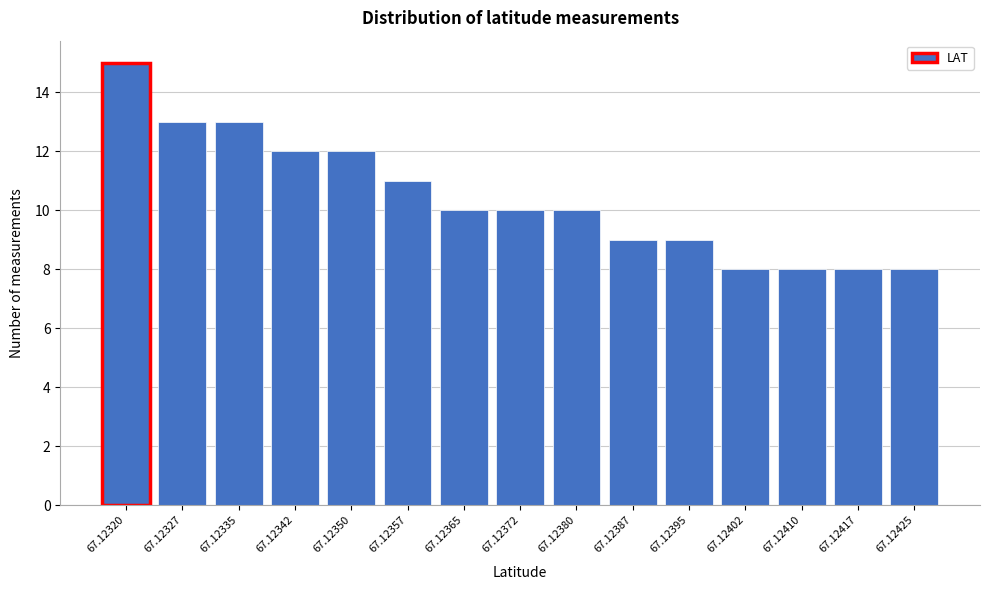

Reading left to right, transcribe all the data shown in this chart.

67.12320=15	67.12327=13	67.12335=13	67.12342=12	67.12350=12	67.12357=11	67.12365=10	67.12372=10	67.12380=10	67.12387=9	67.12395=9	67.12402=8	67.12410=8	67.12417=8	67.12425=8